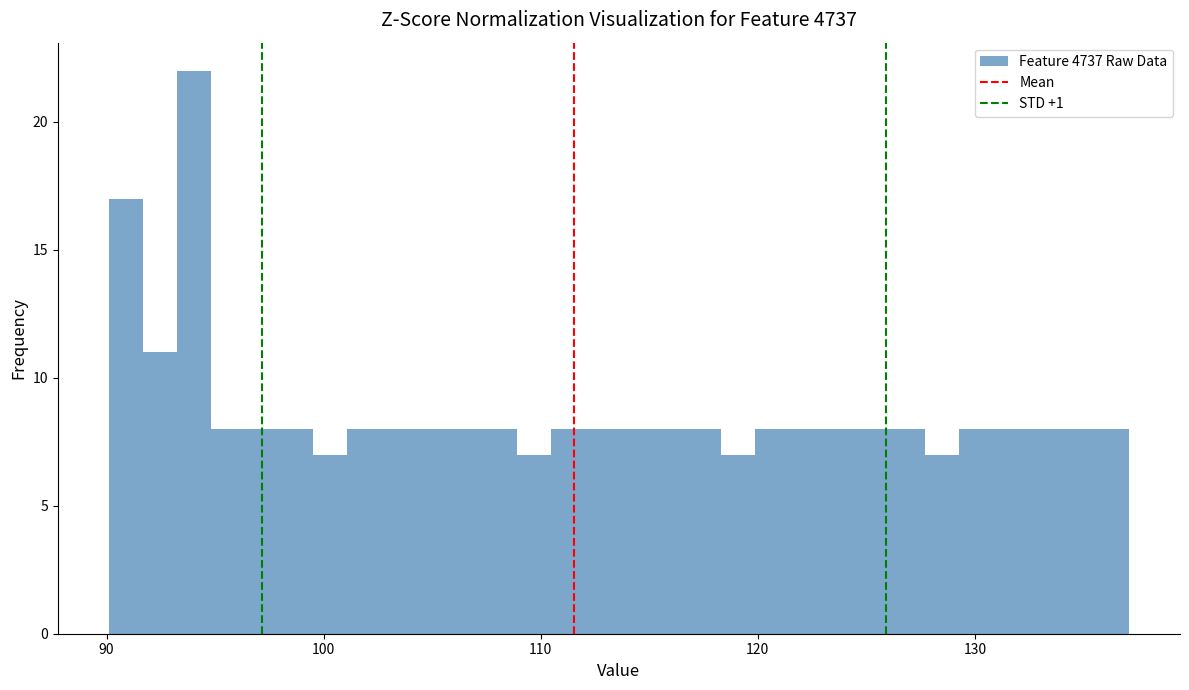

Read against the x-axis, roughly where is the centre of the tallest bar?

94